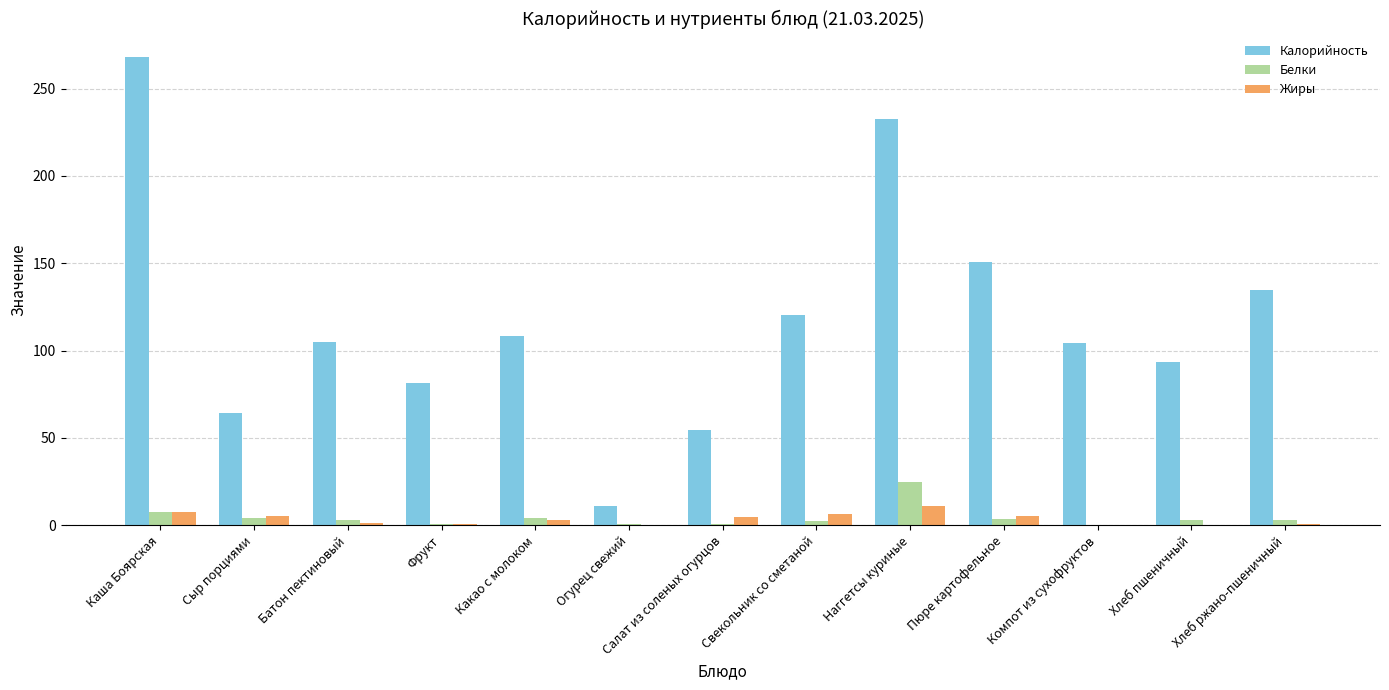

True or false: Белки has a value of 7.4 at Каша Боярская.

True